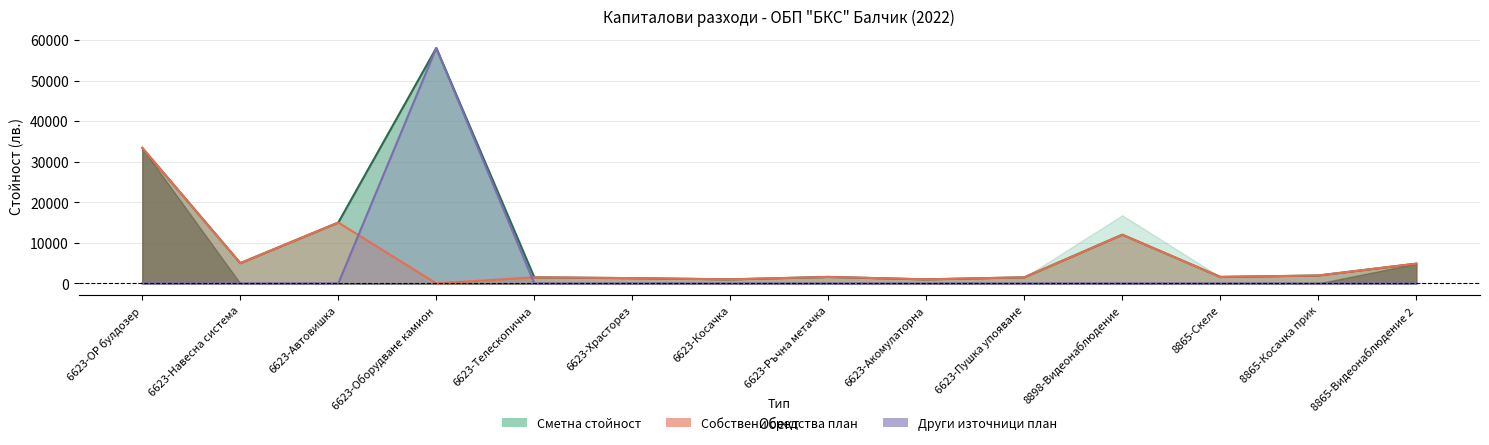

What is the value of the Сметна стойност point at the 8th from the left?

1600